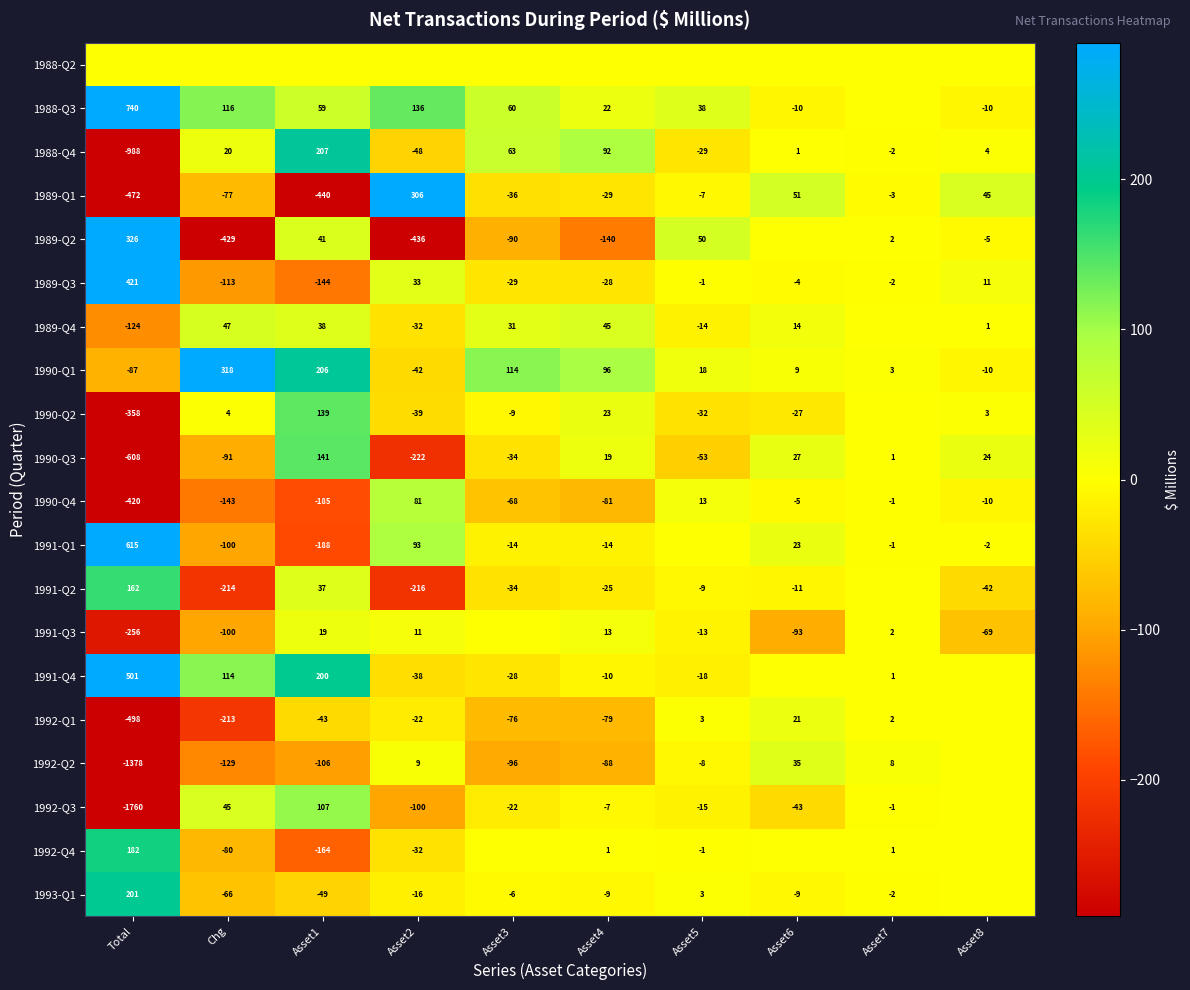

Is the value of 1989-Q4 at Total greater than the value of 1992-Q3 at Asset4?

No